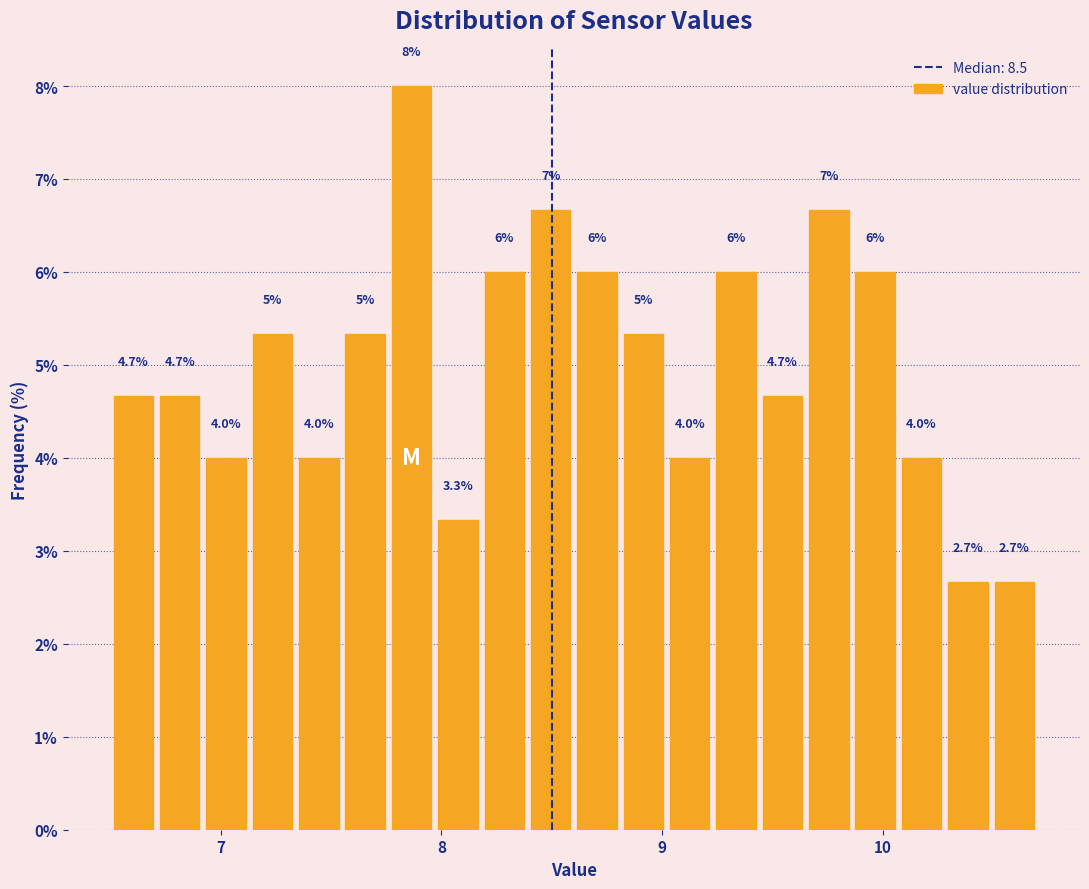

Around what value on the x-axis is the tallest bar? Give the approximate position of its centre, as read against the axis.

7.9